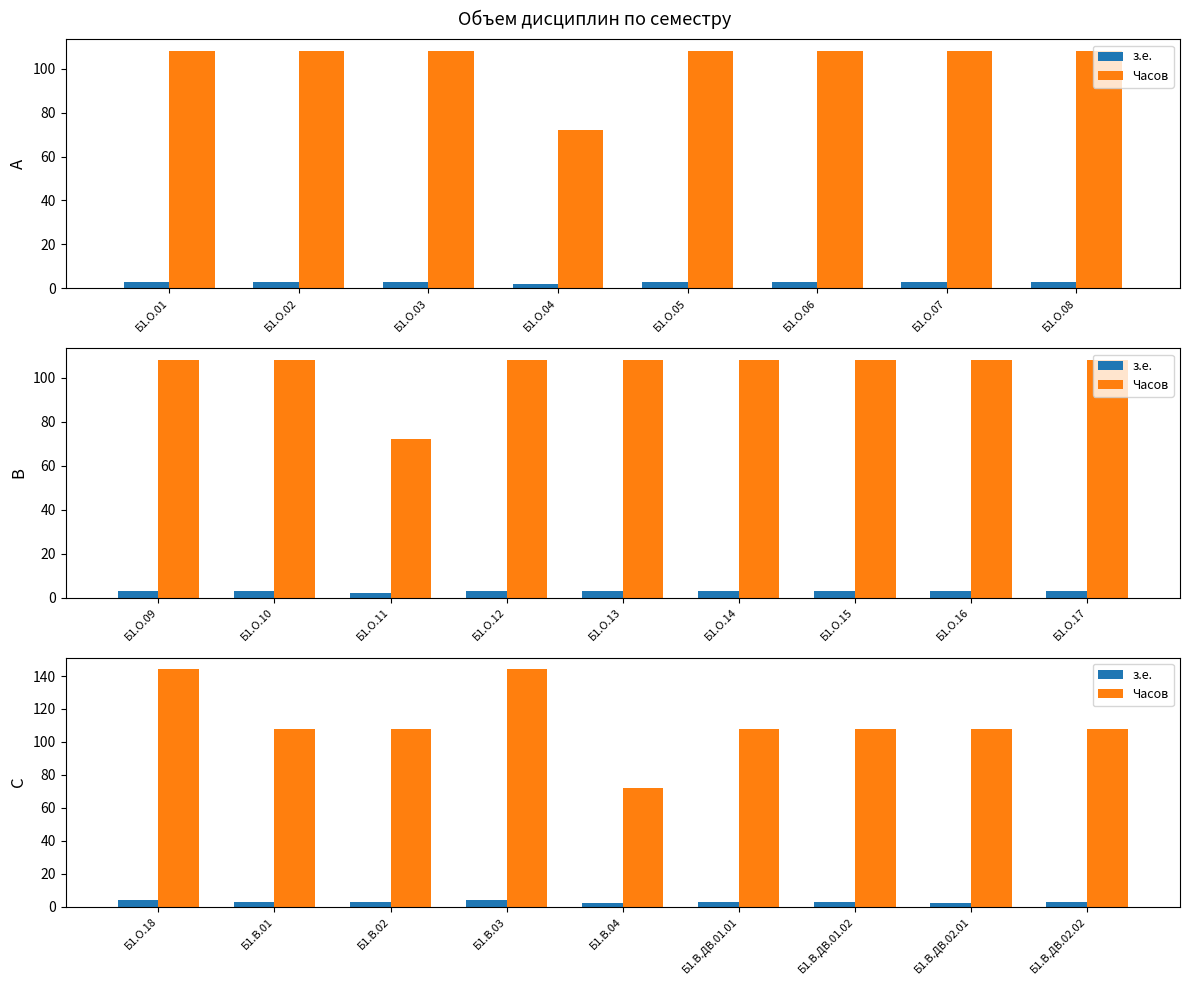

The Часов series shows 108 at Б1.В.02. True or false?

True